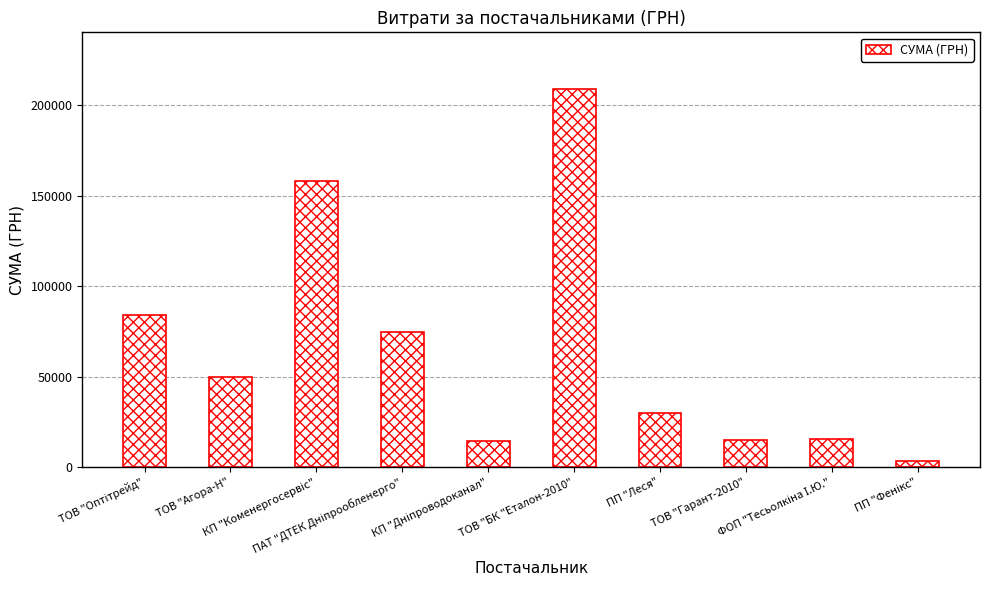

Count the number of categories in the chart.

10